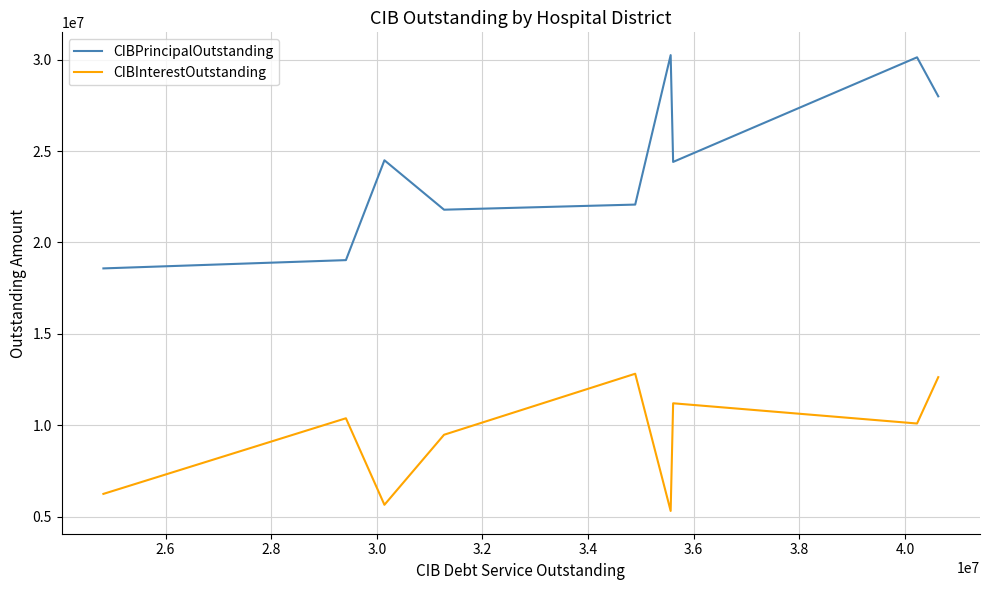

What is the difference between the CIBInterestOutstanding values at 2.6 and 3.0?

4785008.8